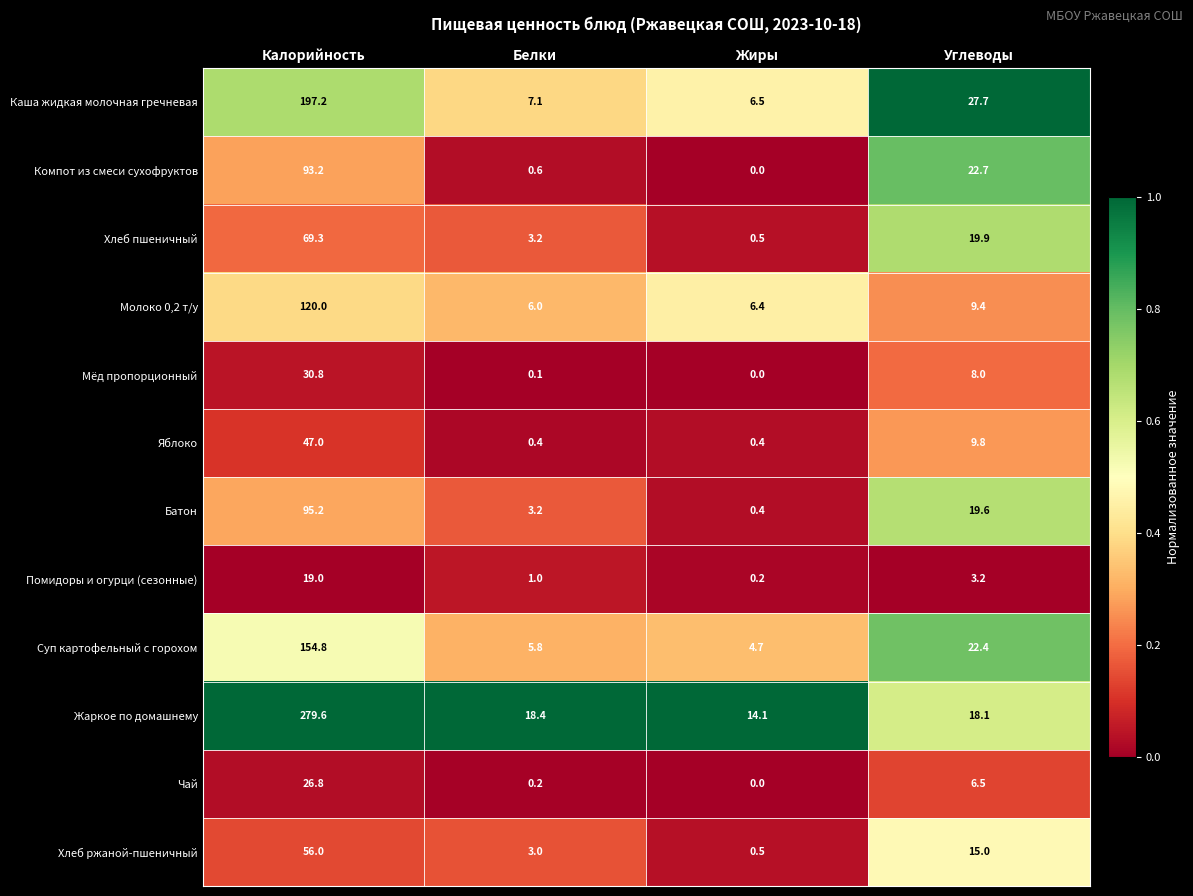

What is the approximate value of Хлеб ржаной-пшеничный at Углеводы?

15.0